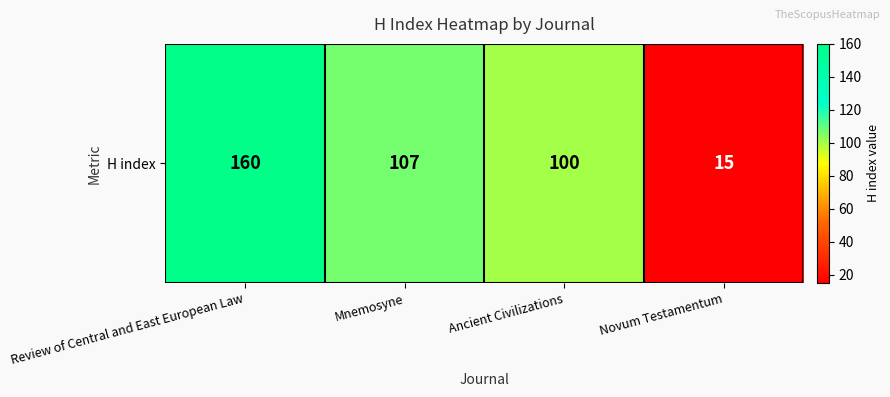

What is the change in value from Mnemosyne to Ancient Civilizations?

-7